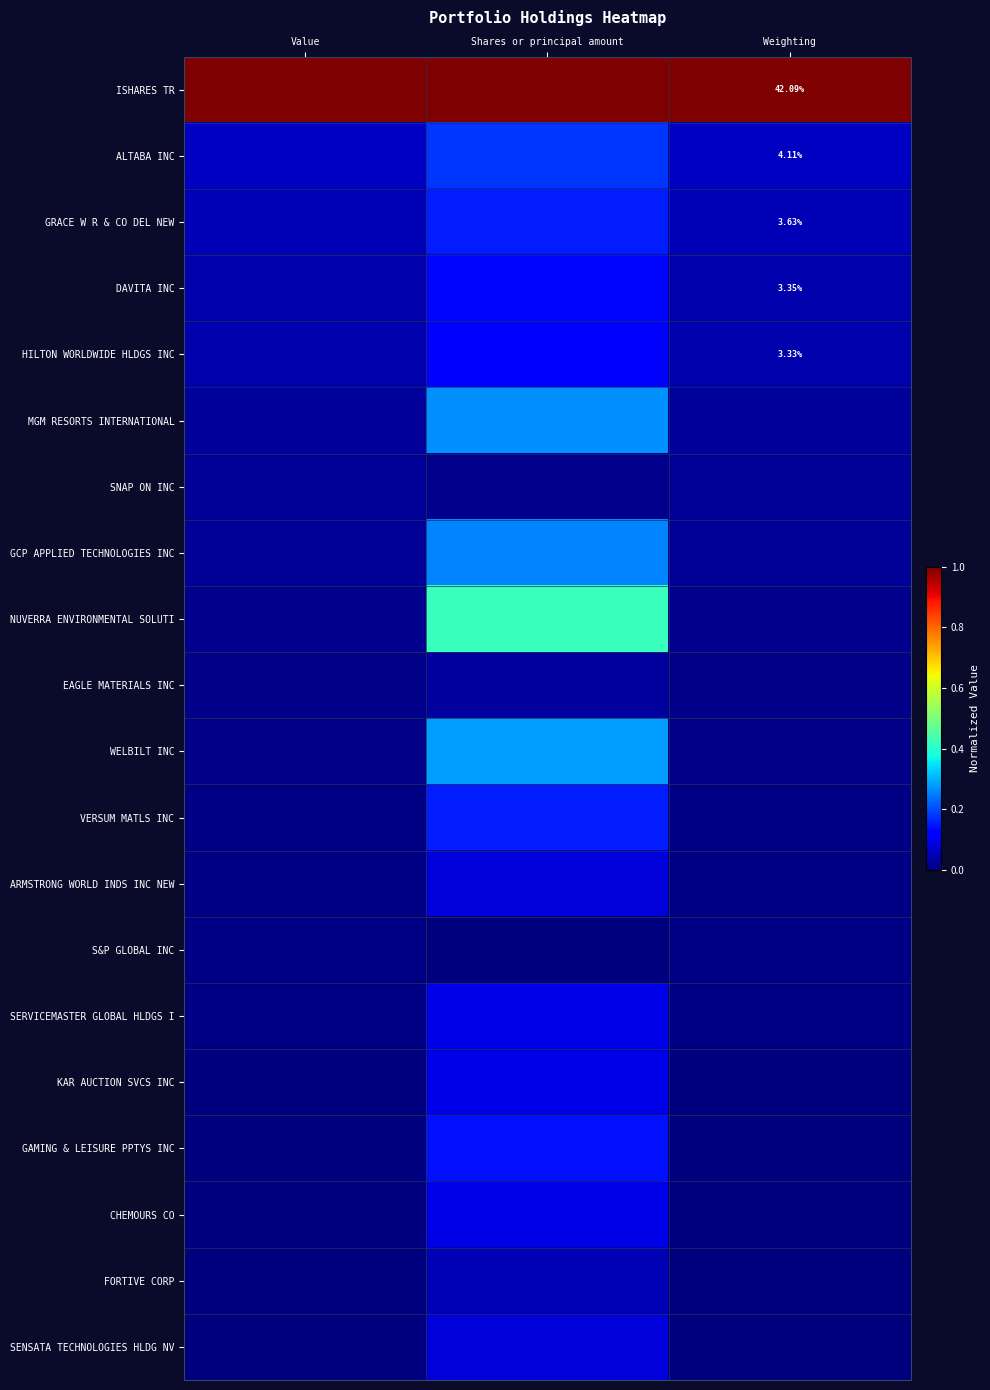

Is the value of WELBILT INC at Shares or principal amount greater than the value of FORTIVE CORP at Weighting?

Yes